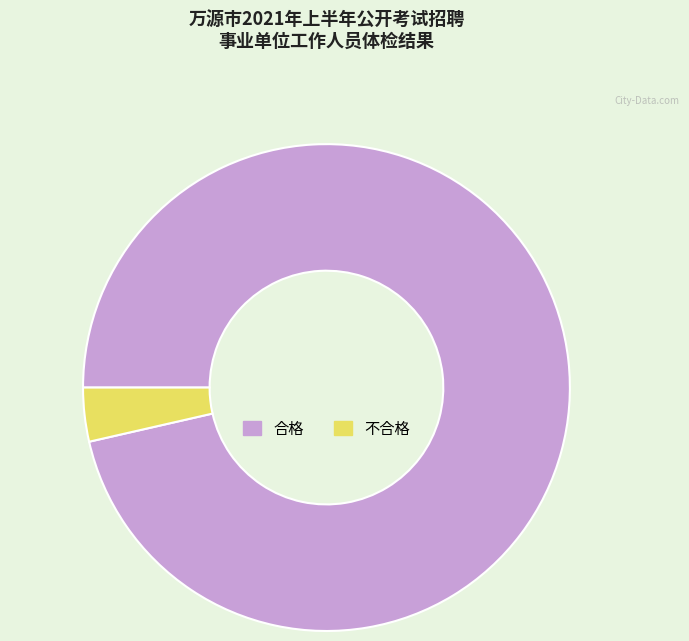

Between 合格 and 不合格, which is larger?

合格